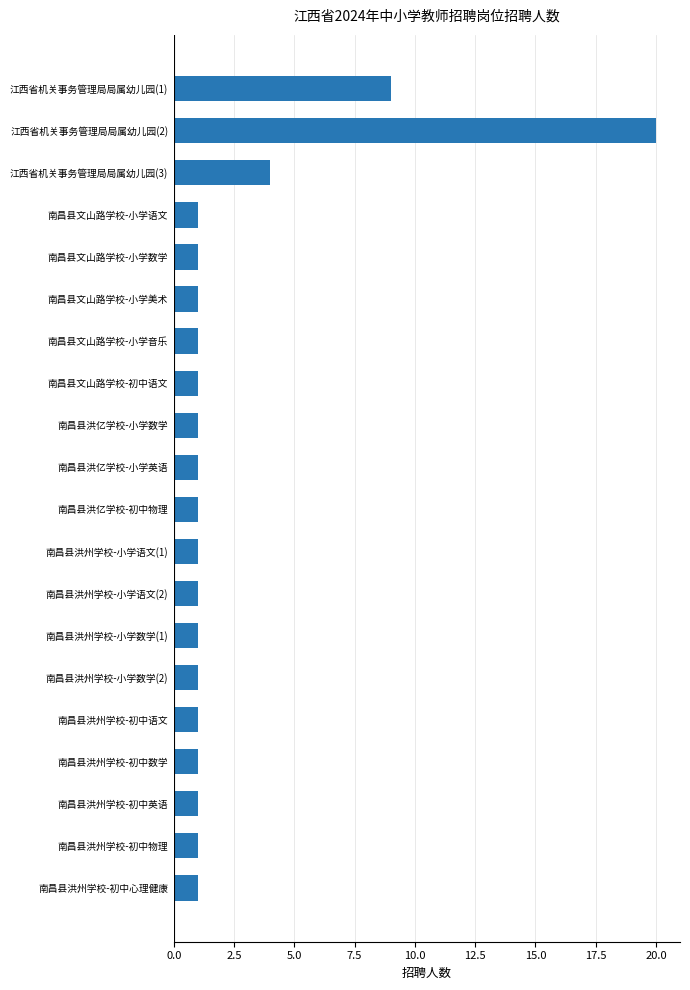

Which label corresponds to the largest value in the chart?

江西省机关事务管理局局属幼儿园(2)